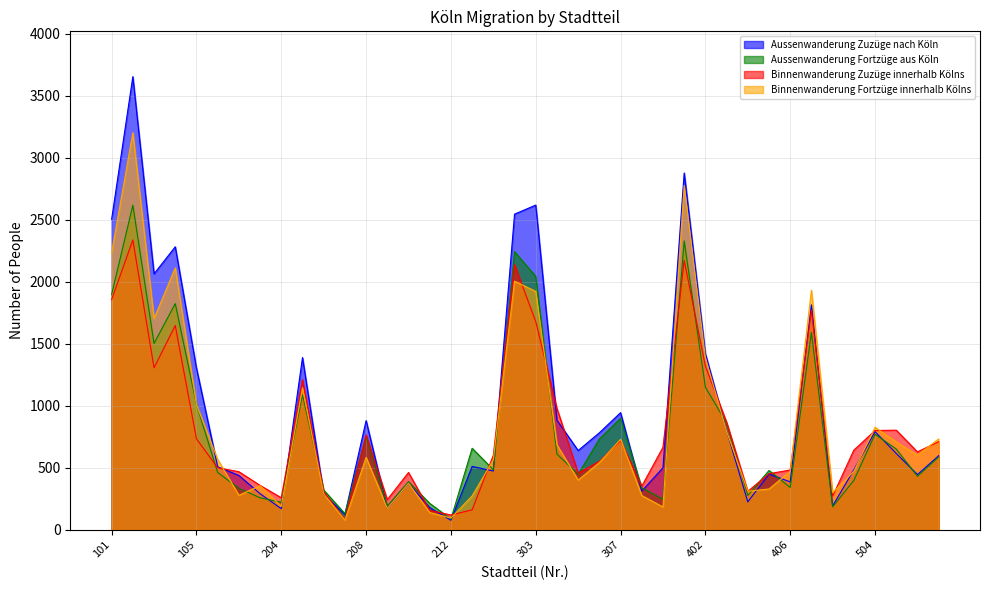

Which series has the largest range (max minus min)?

Aussenwanderung Zuzüge nach Köln